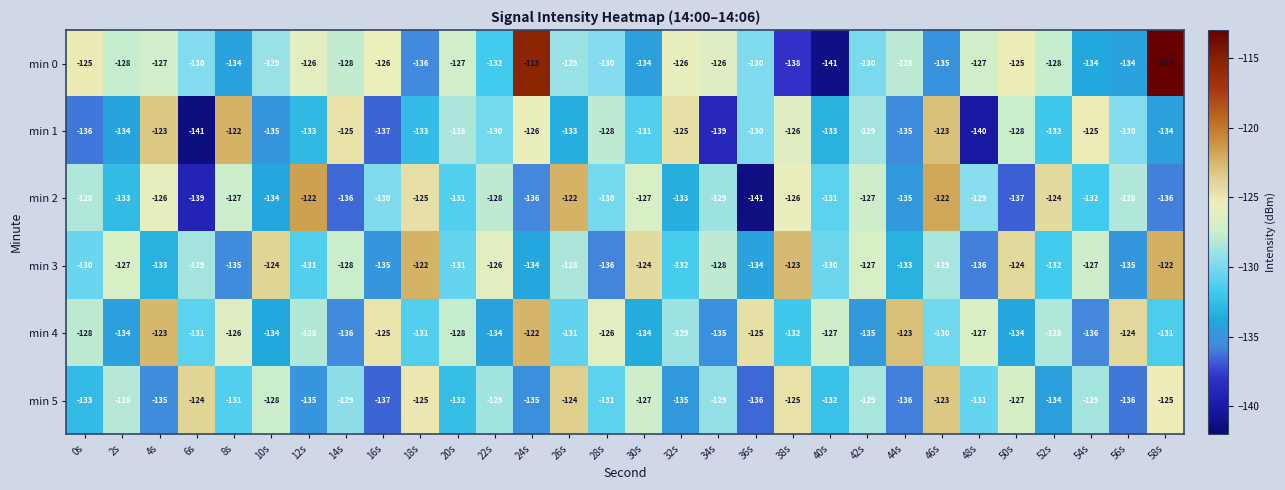

Count the number of data series in this chart.

6